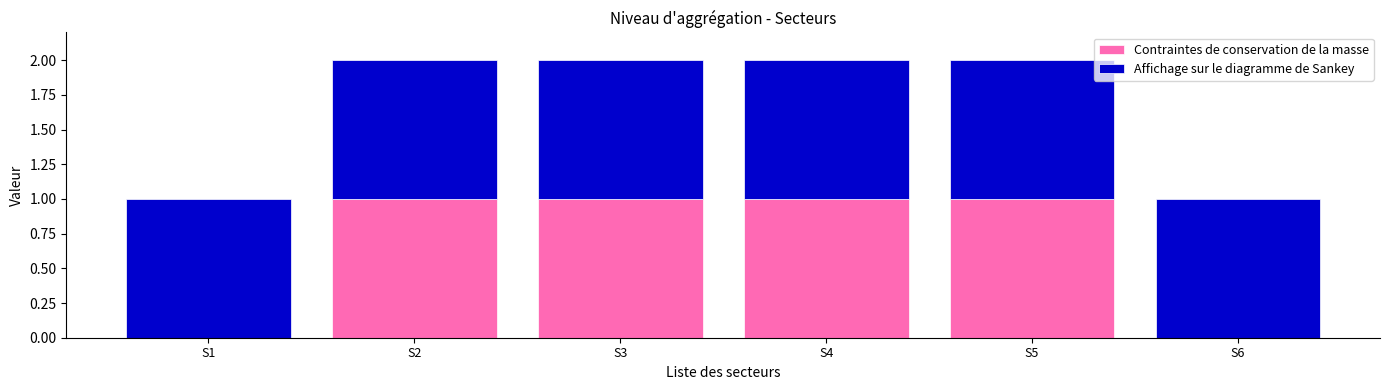

What is the sum of all Contraintes de conservation de la masse values?

4